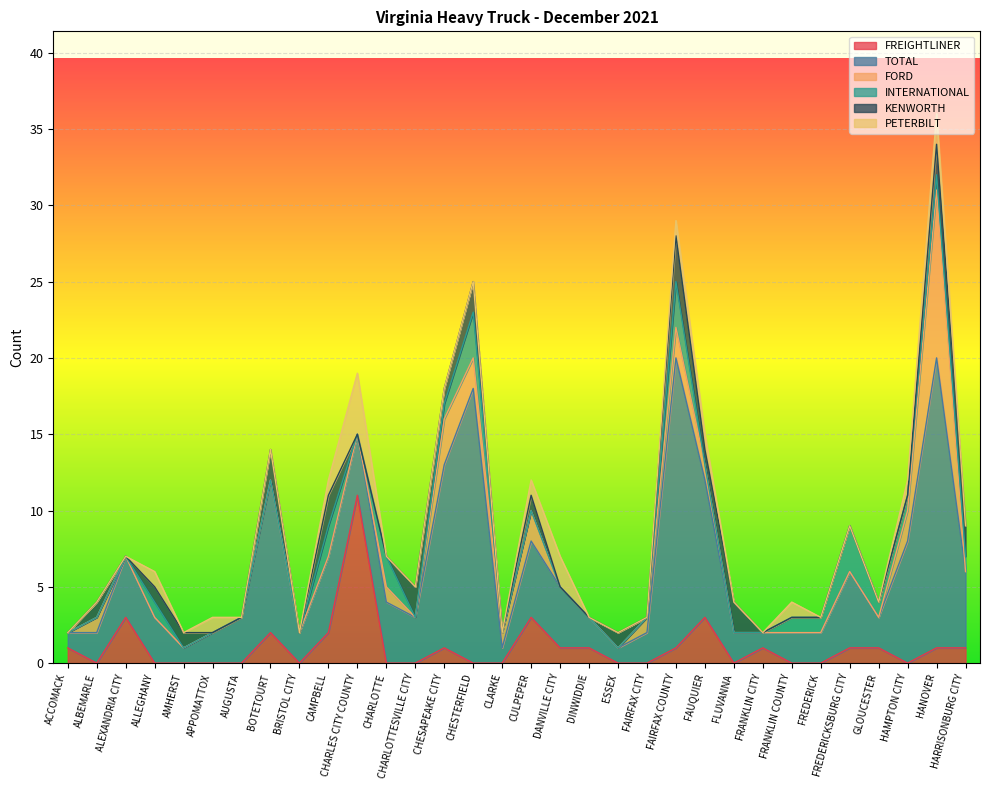

What position from the left is FLUVANNA?

24